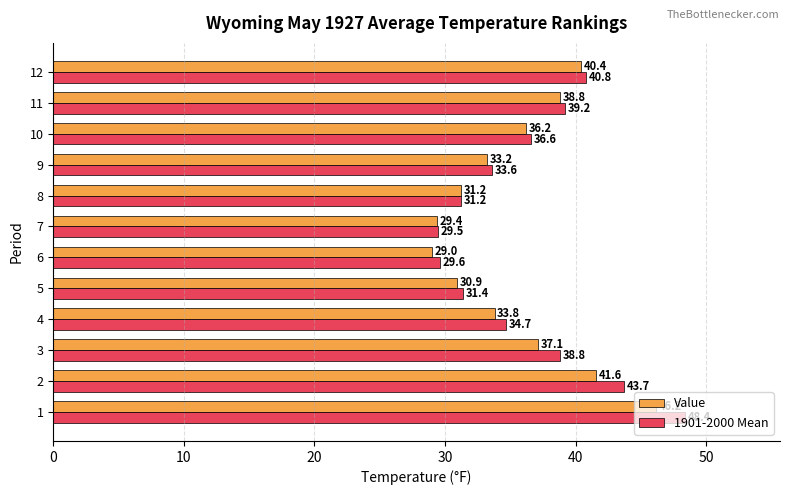

What is the total value across all series at 4?

68.5